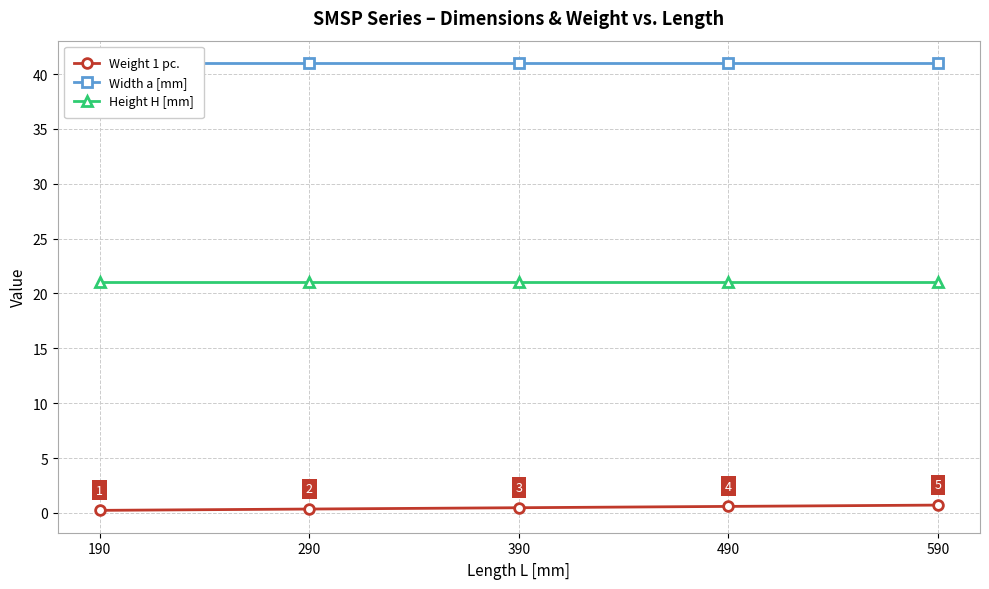

What is the difference between the second highest and minimum values in the Weight 1 pc. series?

0.4